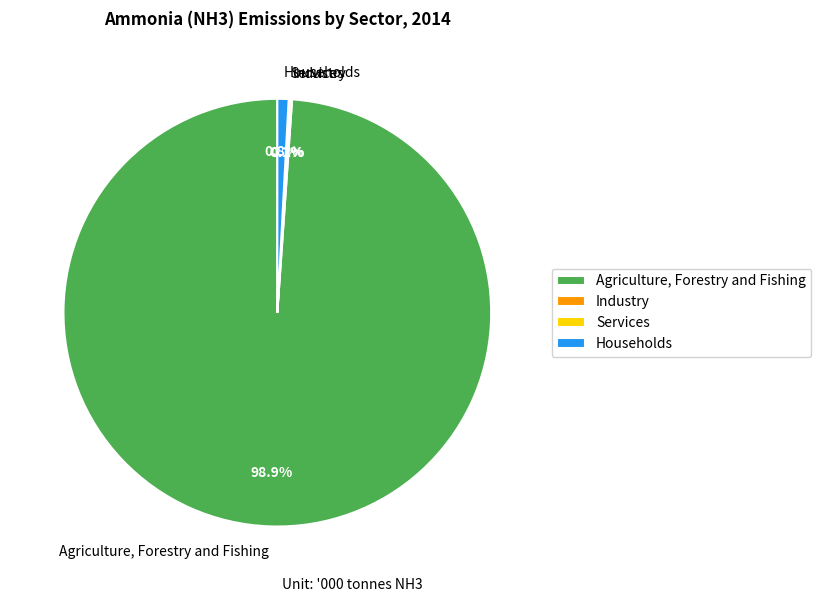

How much of the chart is everything except Agriculture, Forestry and Fishing?

1.1%